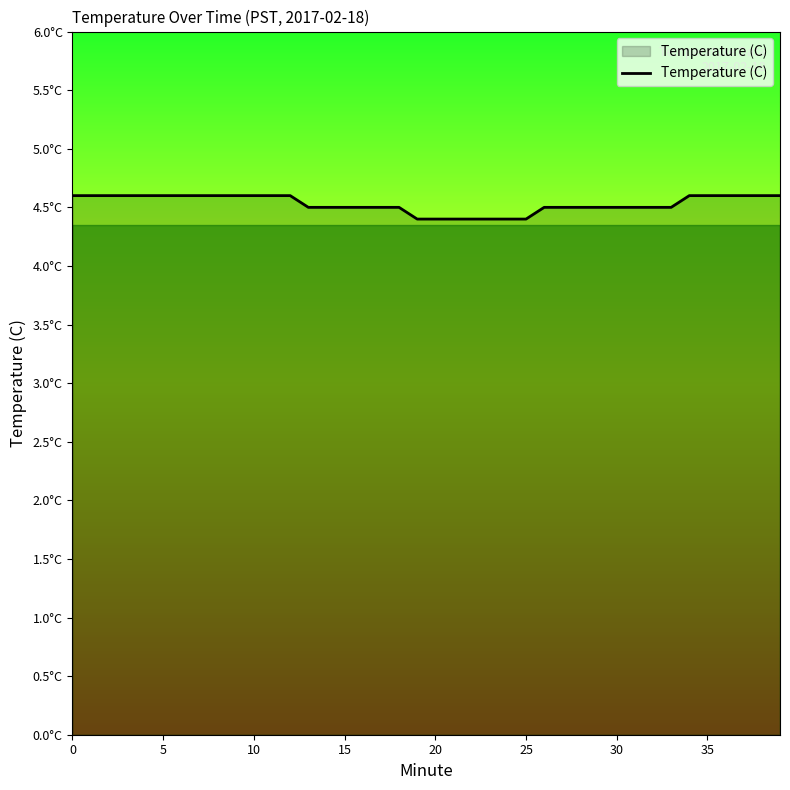

What is the smallest value displayed?

4.4